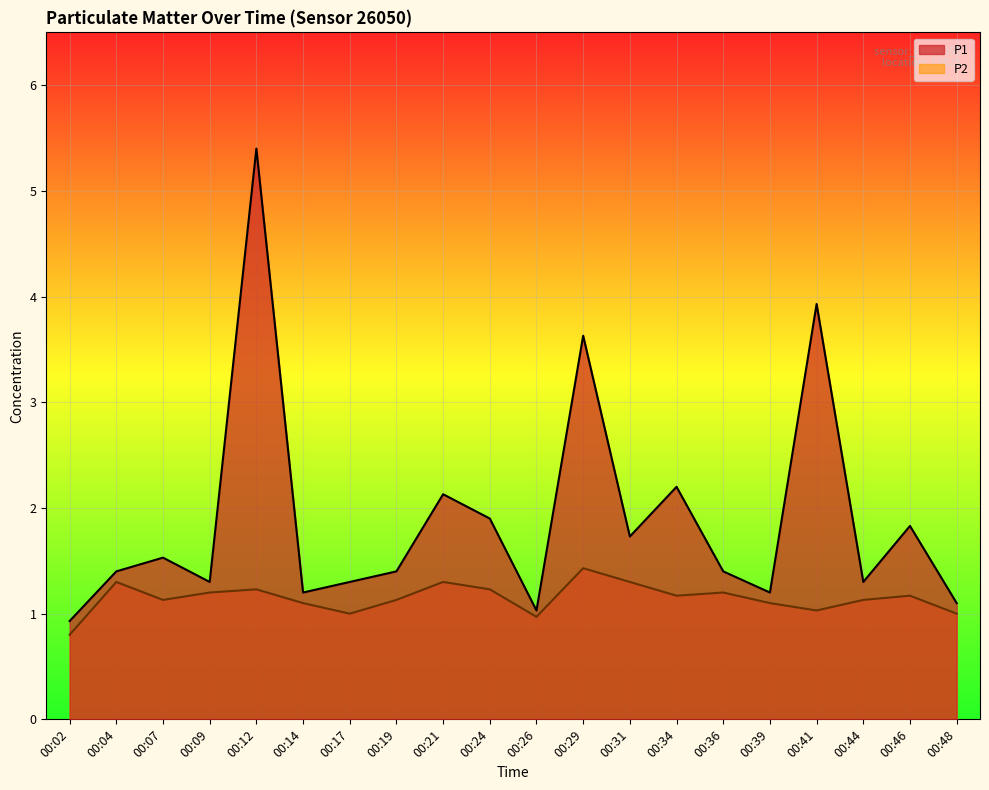

Reading left to right, what are all the values shown in this chart?

P1: 0.9	1.4	1.5	1.3	5.4	1.2	1.3	1.4	2.1	1.9	1.0	3.6	1.7	2.2	1.4	1.2	3.9	1.3	1.8	1.1
P2: 0.8	1.3	1.1	1.2	1.2	1.1	1.0	1.1	1.3	1.2	1.0	1.4	1.3	1.2	1.2	1.1	1.0	1.1	1.2	1.0